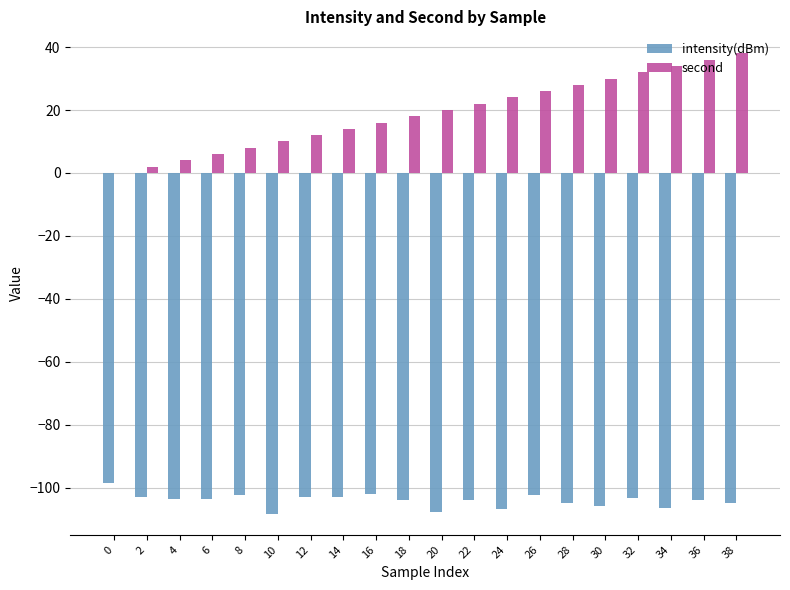

Which series has the largest total across all categories?

second